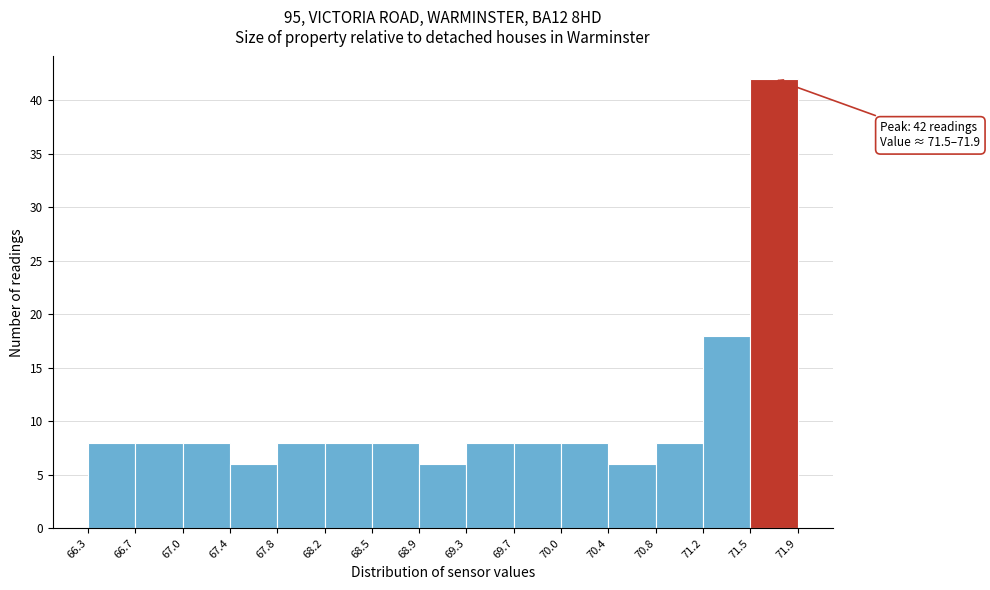

Over which range of the x-axis is the bar tallest?

71.5 to 71.9